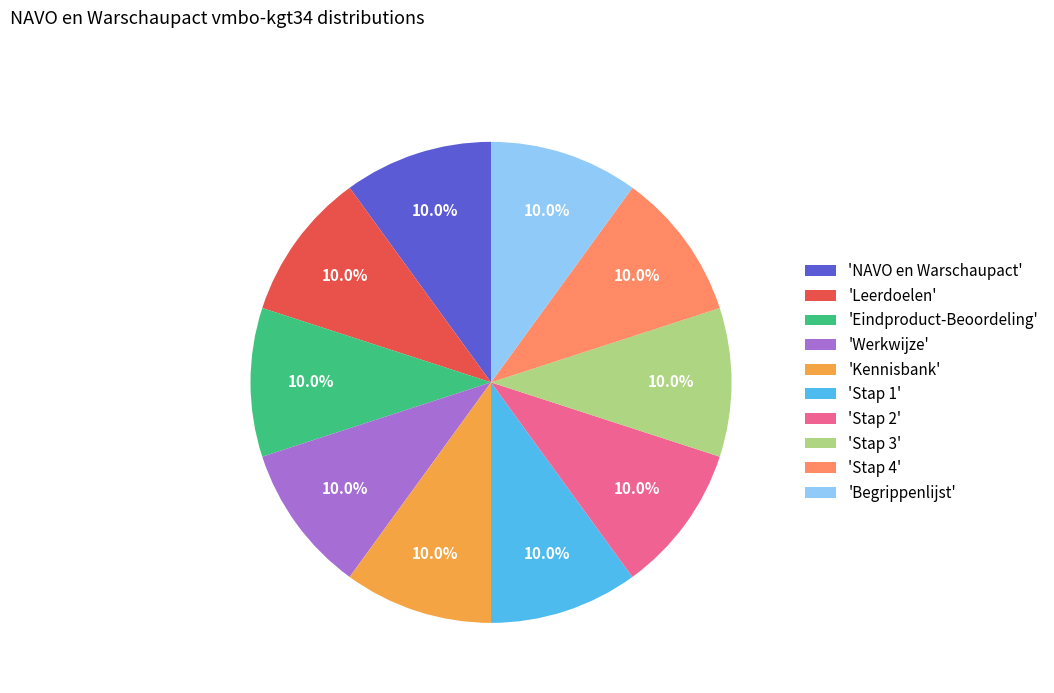

Is there any slice that represents more than half of the pie?

No